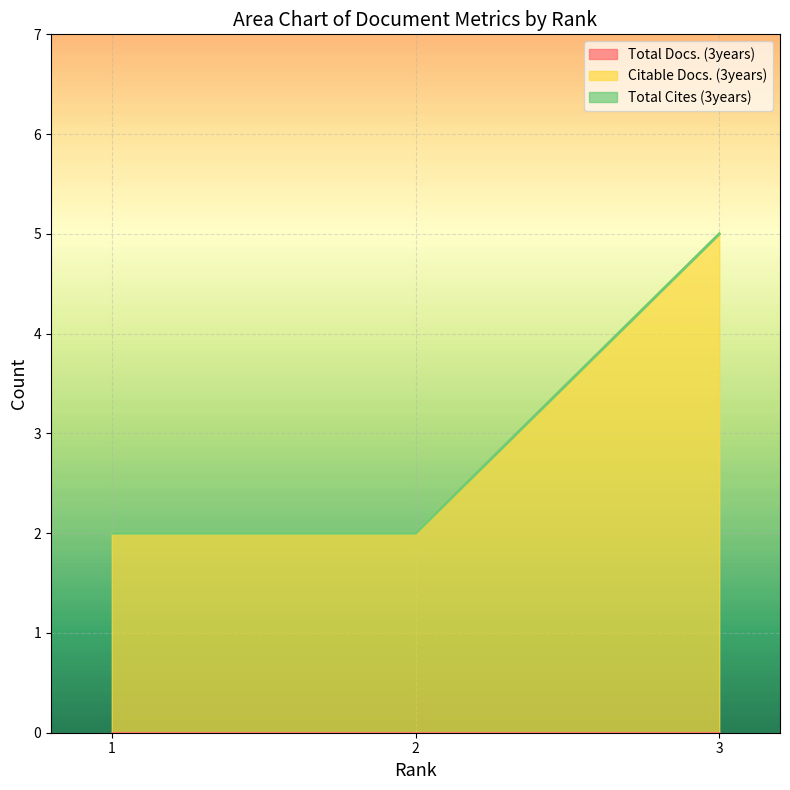

Which series has the largest total across all categories?

Citable Docs. (3years)